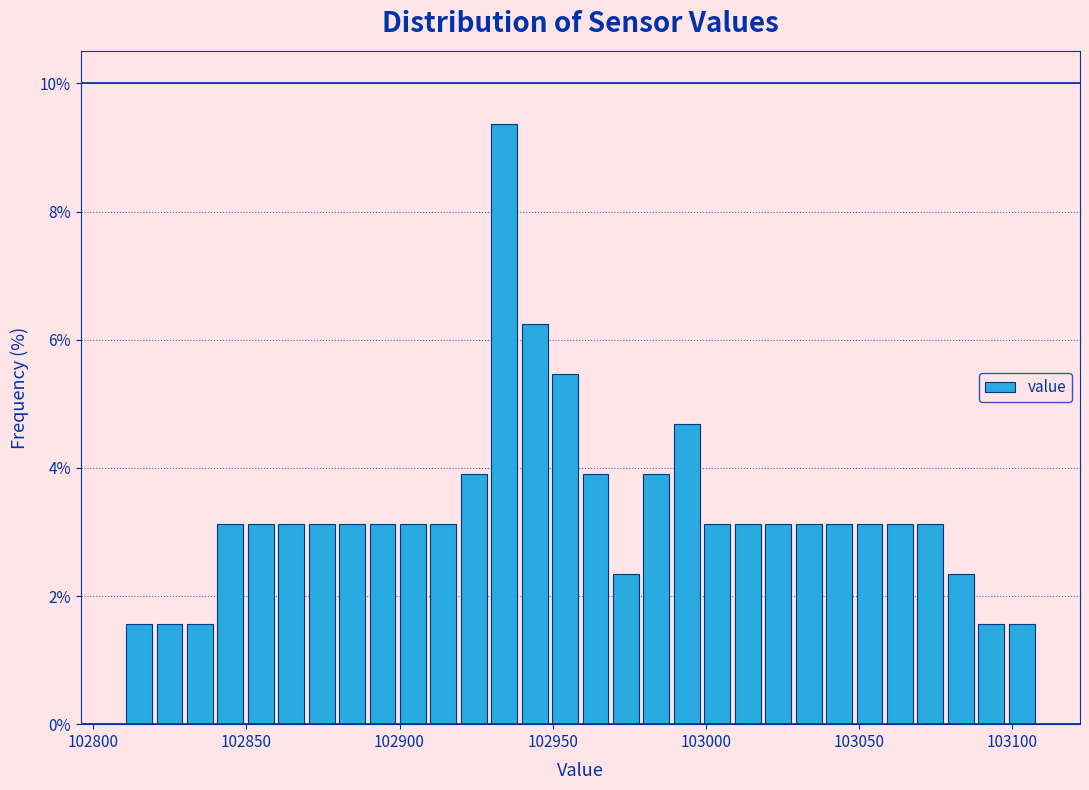

Around what value on the x-axis is the tallest bar? Give the approximate position of its centre, as read against the axis.

102935